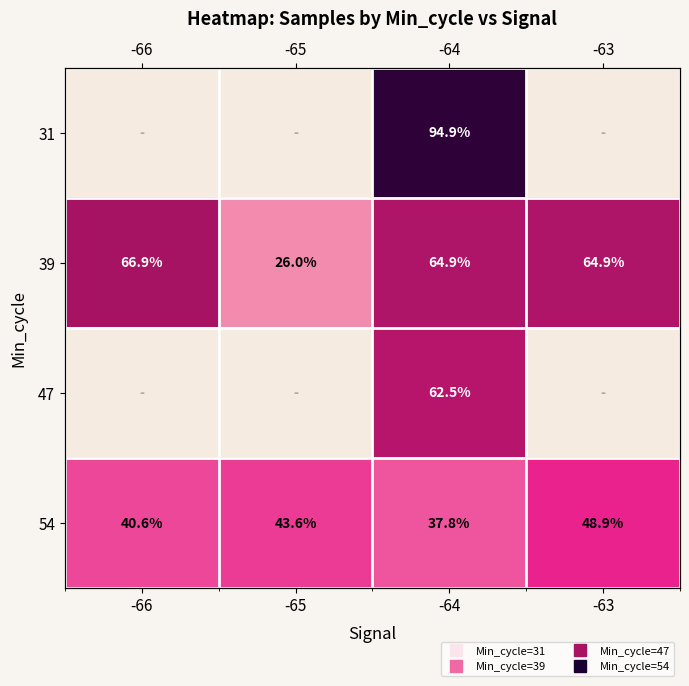

List the labels in order of 54 value, smallest first.

-64, -66, -65, -63